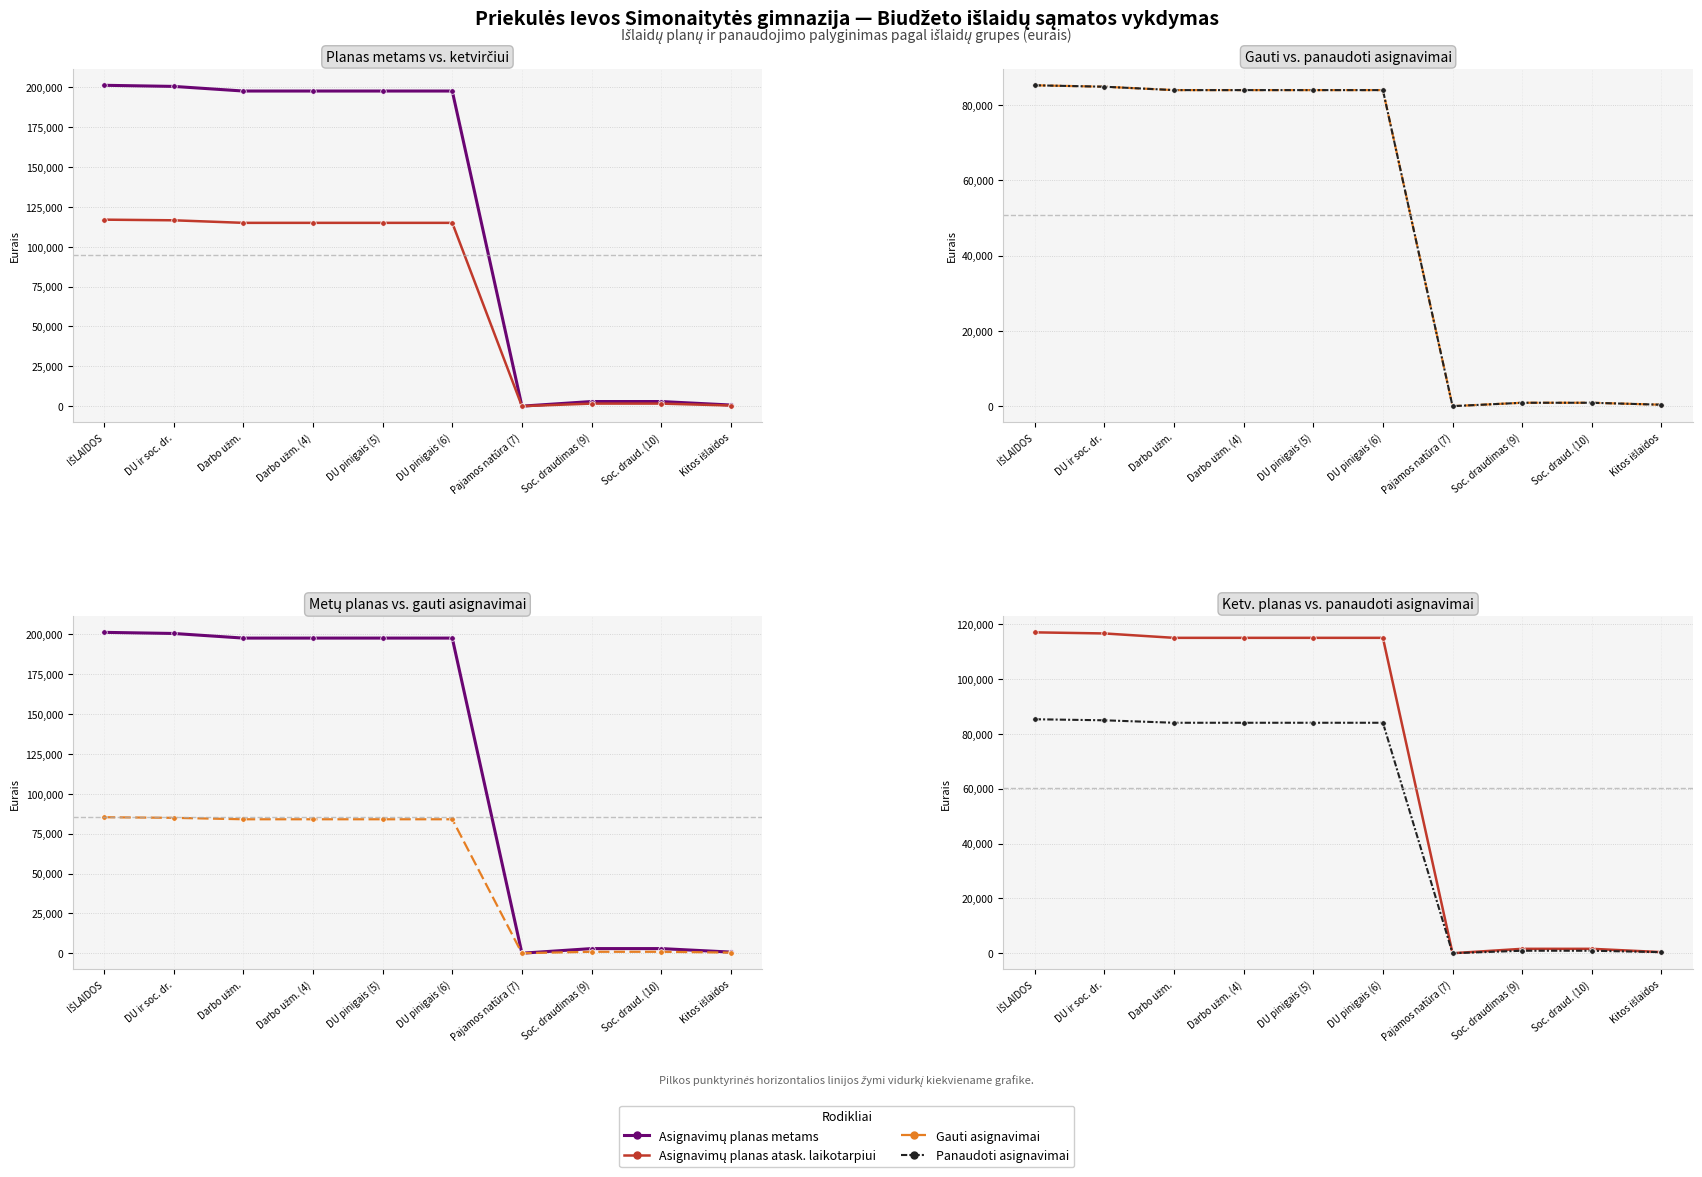

What are all the series names shown in the legend?

Asignavimų planas metams, Asignavimų planas atask. laikotarpiui, Gauti asignavimai, Panaudoti asignavimai